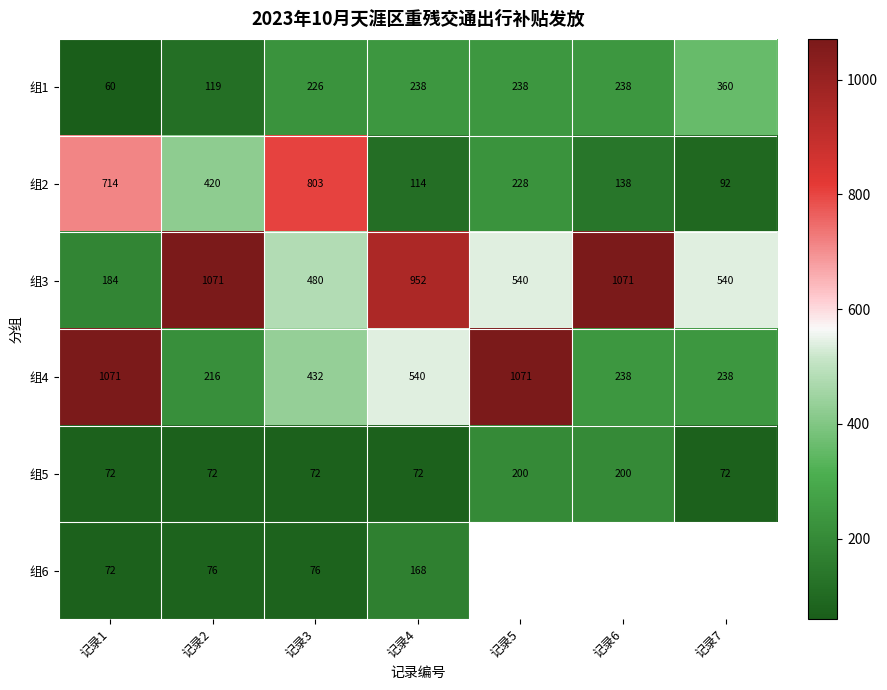

What is the difference between the 组5 values at 记录2 and 记录5?

128